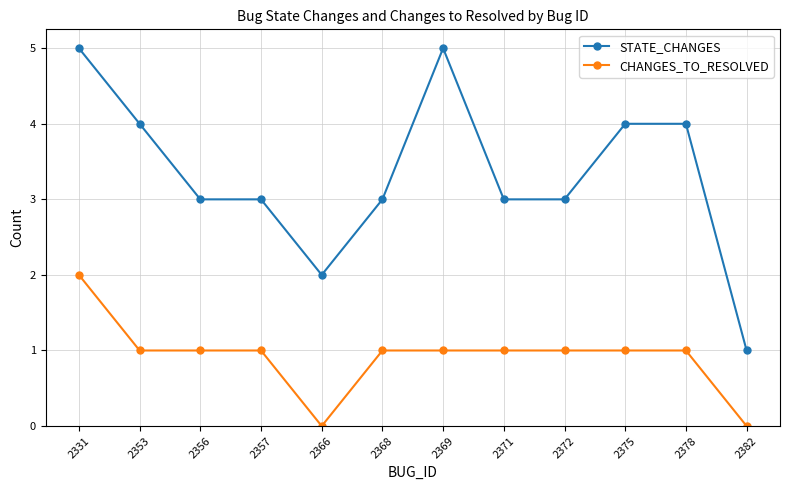

At which label does STATE_CHANGES first exceed 3?

2331